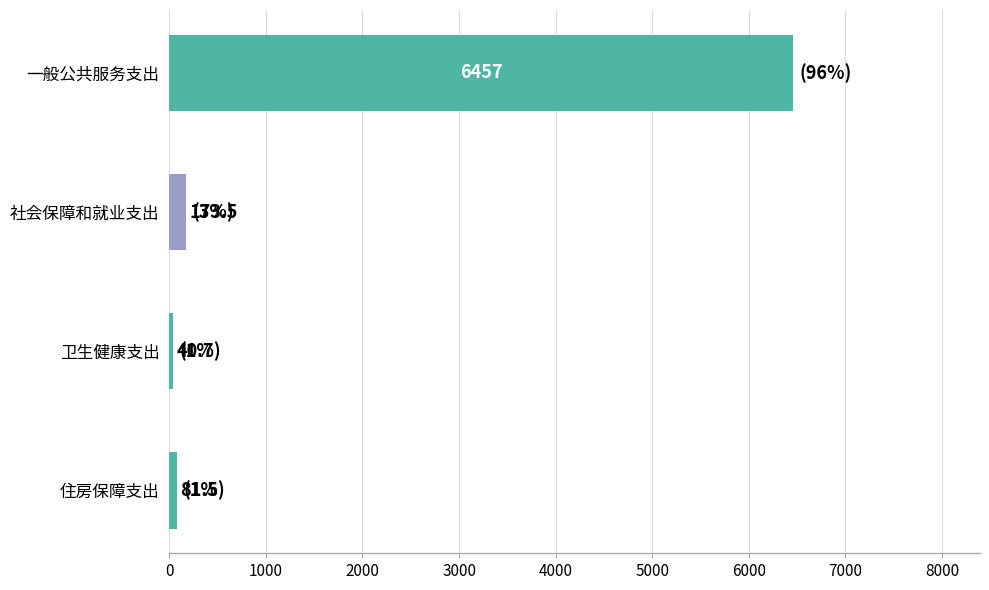

What is the minimum value shown in the chart?

40.7